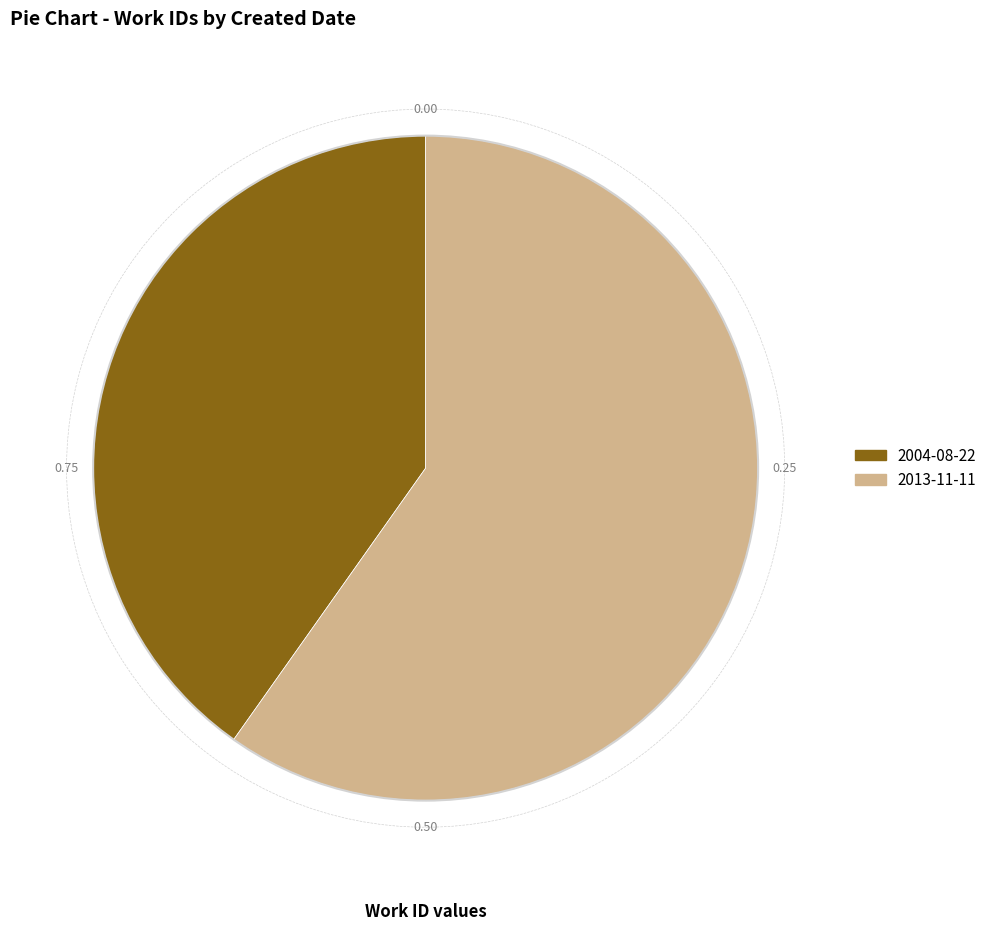

Is the sum of 2013-11-11 and 2004-08-22 greater than half?

Yes